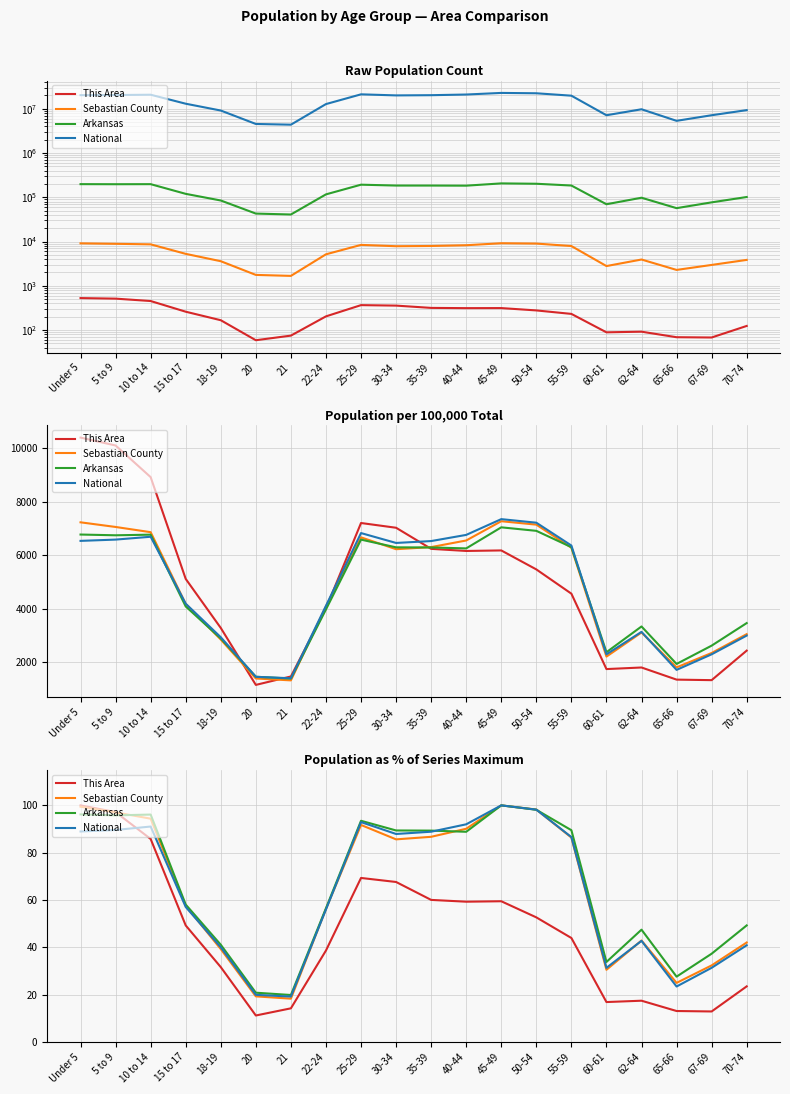

What is the total value across all series at 21?

71.5